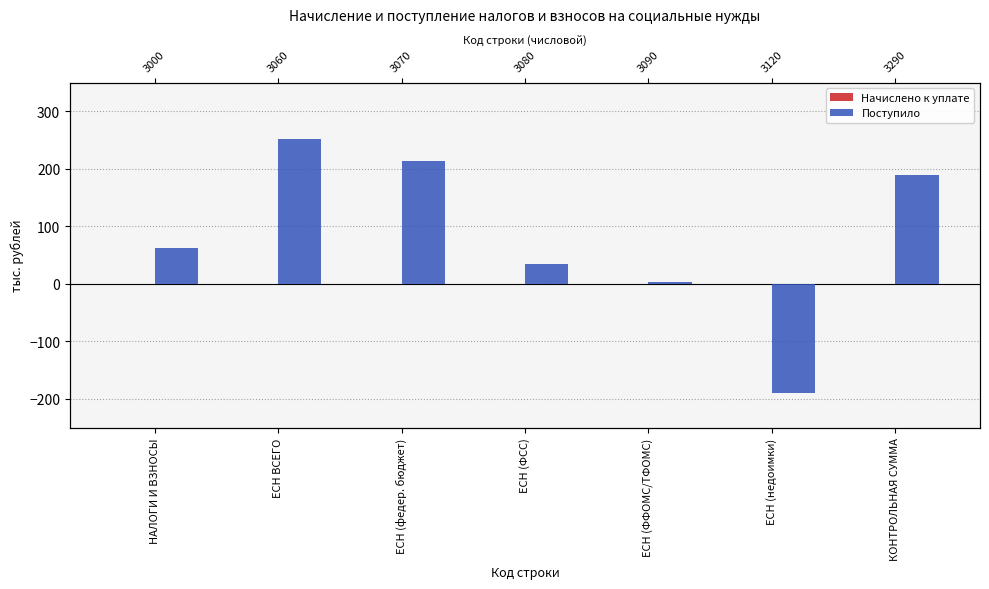

Which has a higher value, ЕСН (ФСС) or ЕСН ВСЕГО?

ЕСН (ФСС)